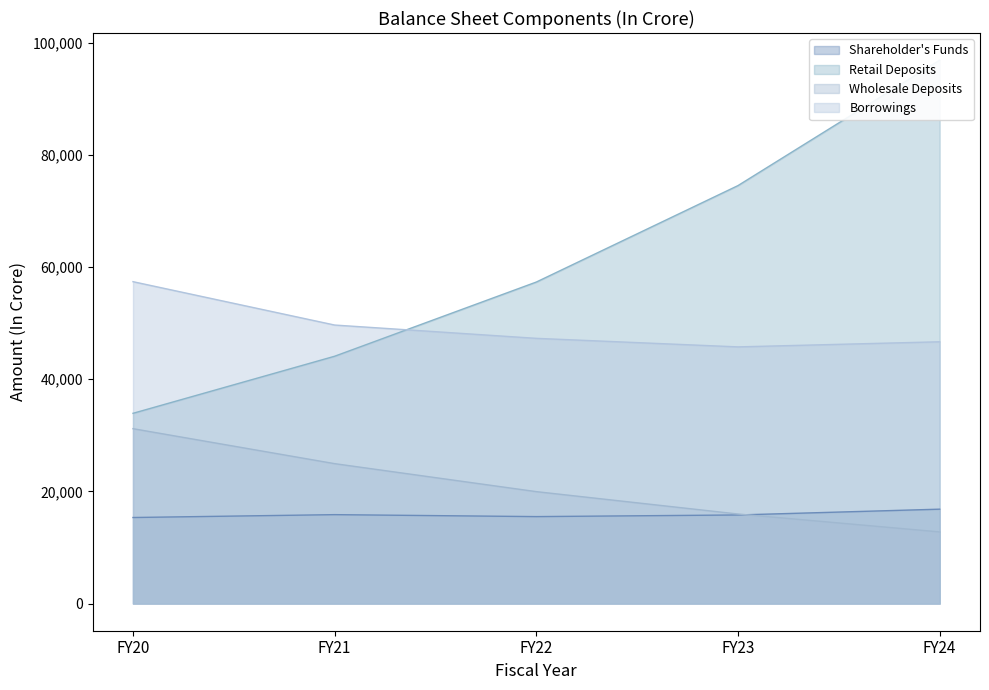

Reading left to right, list all the values displayed in this chart.

Shareholder's Funds: FY20=15343.0	FY21=15854.2	FY22=15504.9	FY23=15797.0	FY24=16830.5
Retail Deposits: FY20=33924.0	FY21=44101.2	FY22=57331.6	FY23=74531.0	FY24=96890.3
Wholesale Deposits: FY20=31184.0	FY21=24947.2	FY22=19957.8	FY23=15966.2	FY24=12773.0
Borrowings: FY20=57397.0	FY21=49663.4	FY22=47291.2	FY23=45768.3	FY24=46677.6